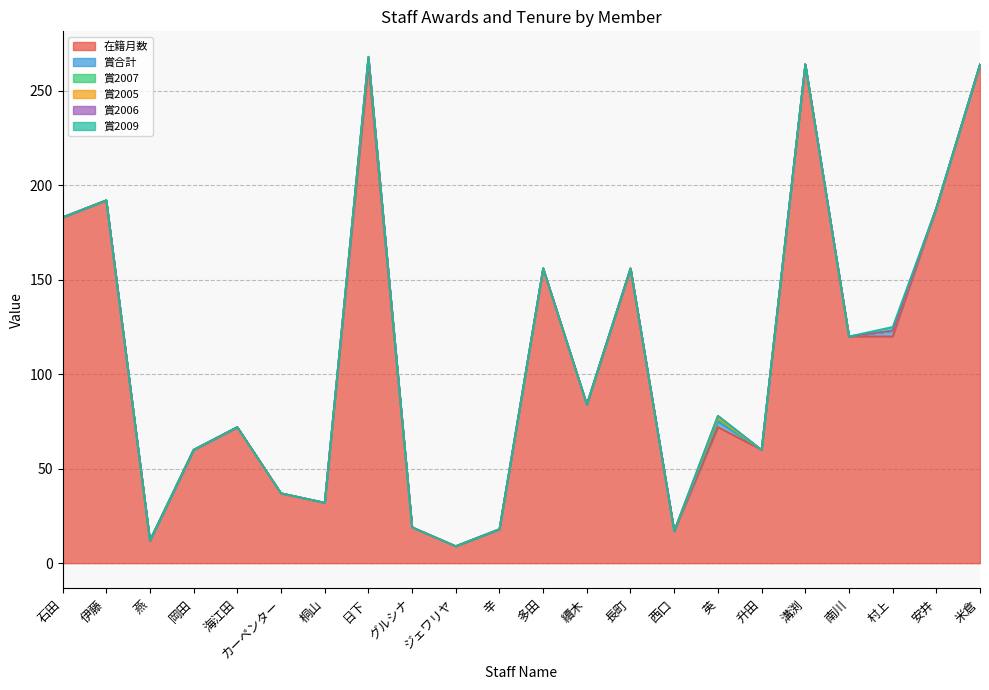

True or false: 在籍月数 has a value of 266 at 多田.

False